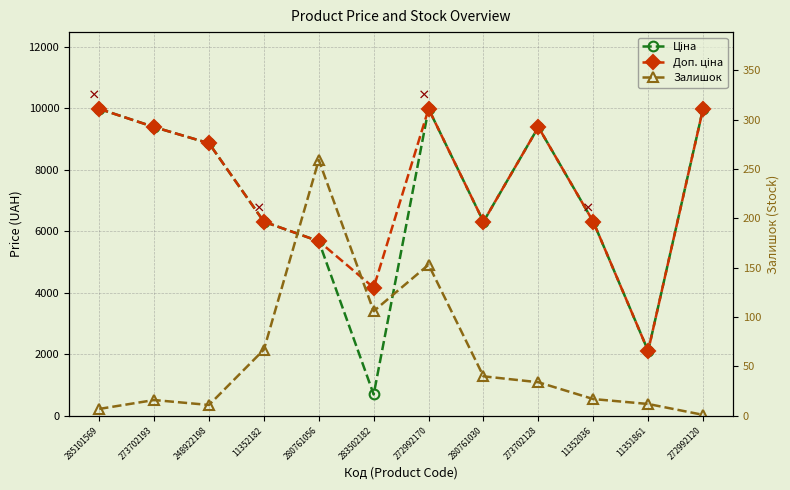

How many lines are shown in the chart?

3